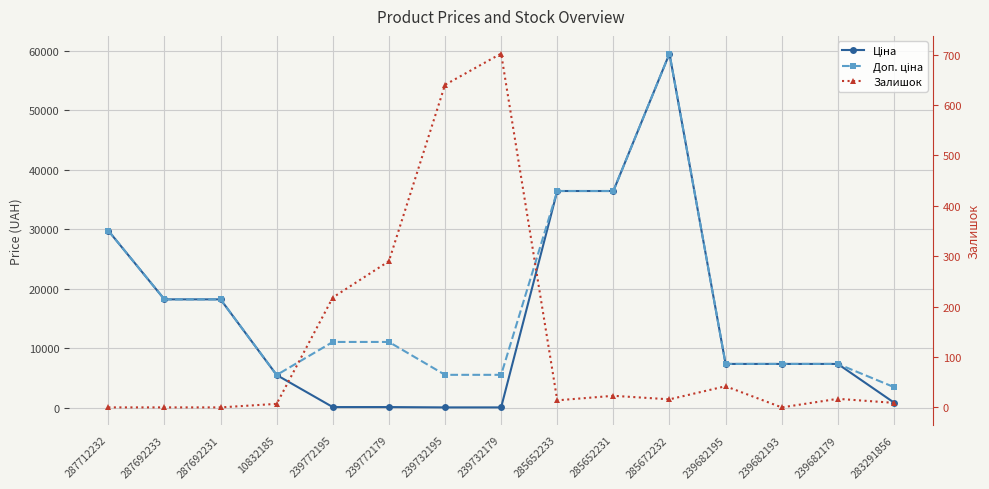

Rank the series at 283291856 from lowest to highest value.

Залишок, Ціна, Доп. ціна